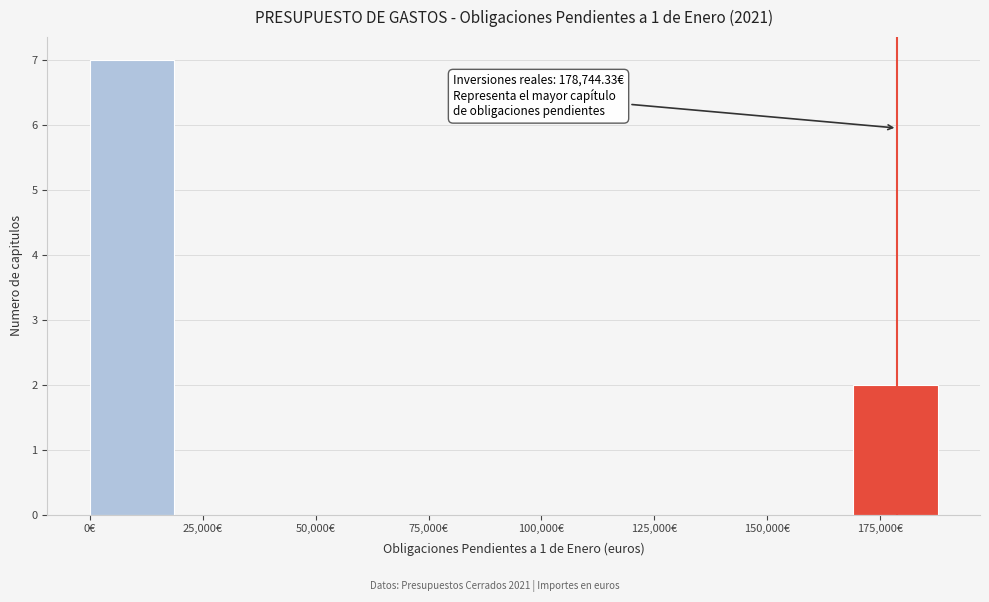

Around what value on the x-axis is the tallest bar? Give the approximate position of its centre, as read against the axis.

10000